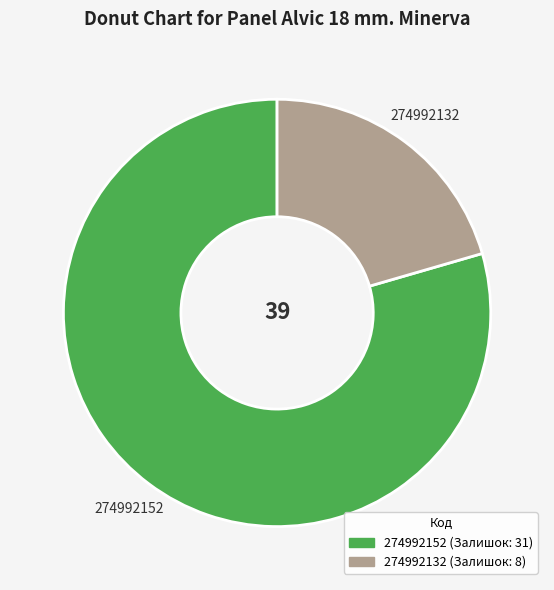

How many segments does this pie chart have?

2